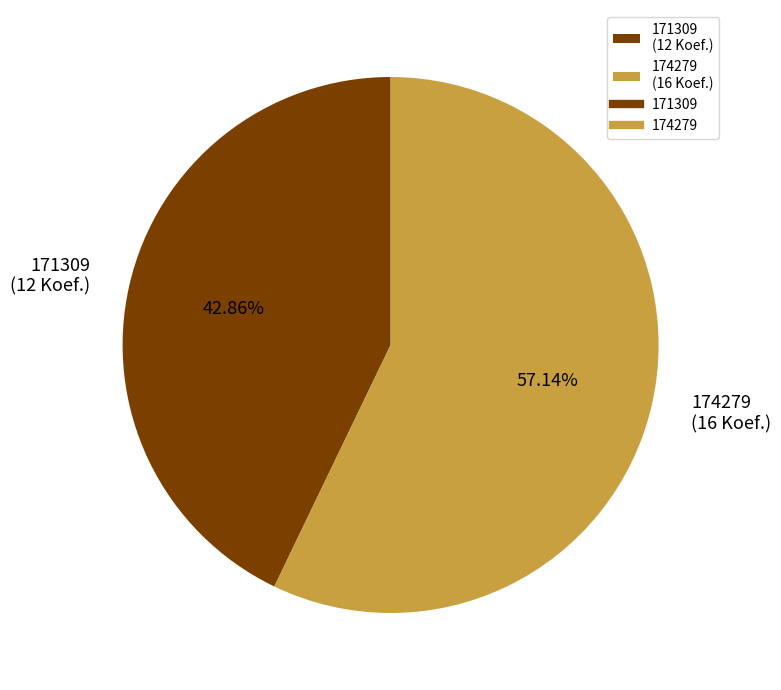

To the nearest percent, what is the average slice percentage?

50%